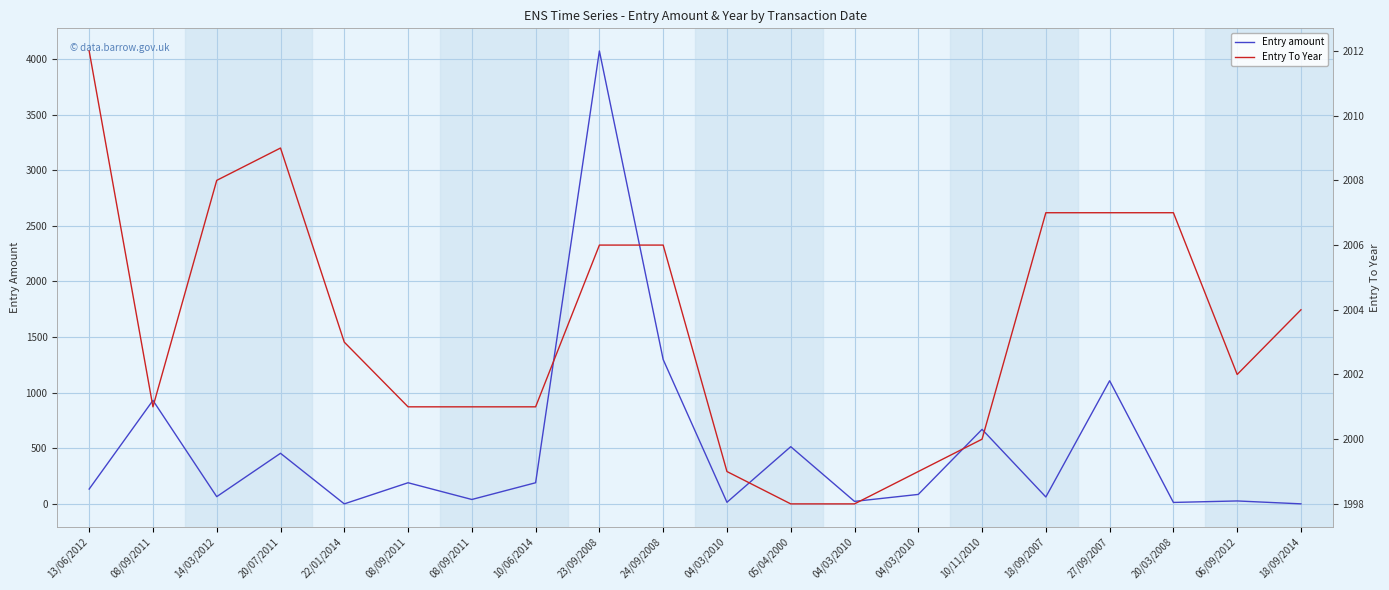

Which series has the largest total across all categories?

Entry To Year